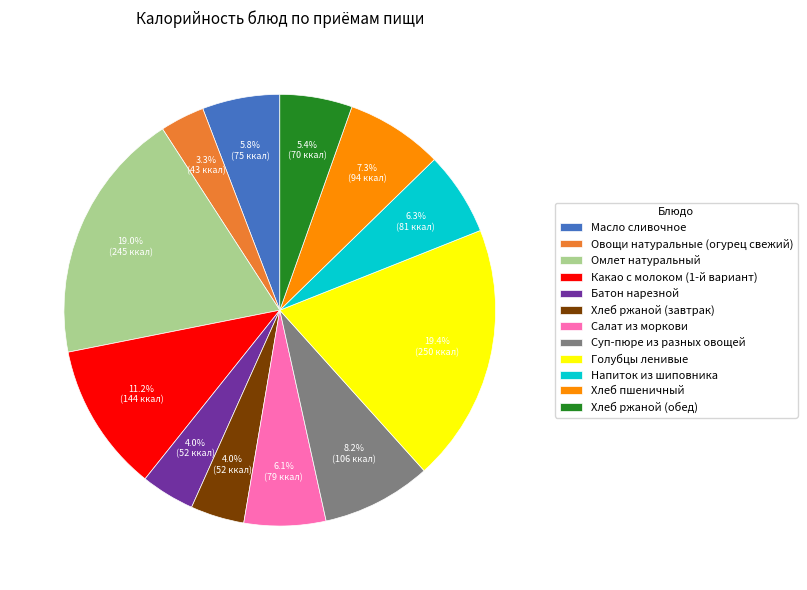

Combined, do Хлеб ржаной (завтрак) and Суп-пюре из разных овощей account for over 50%?

No